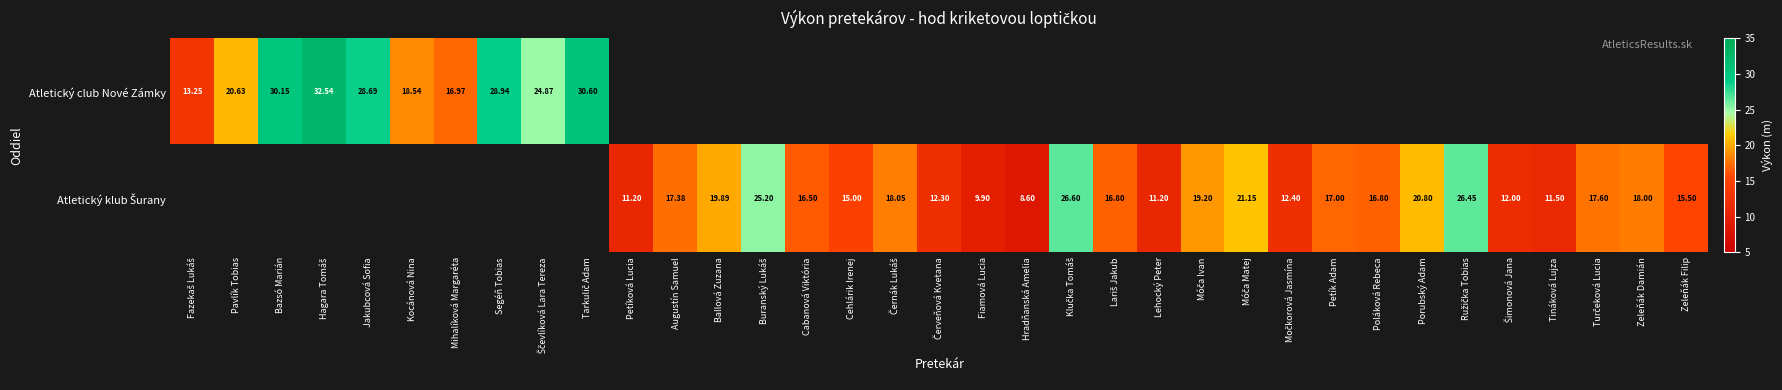

Rank the series by their average value, from highest to lowest.

Atletický club Nové Zámky, Atletický klub Šurany